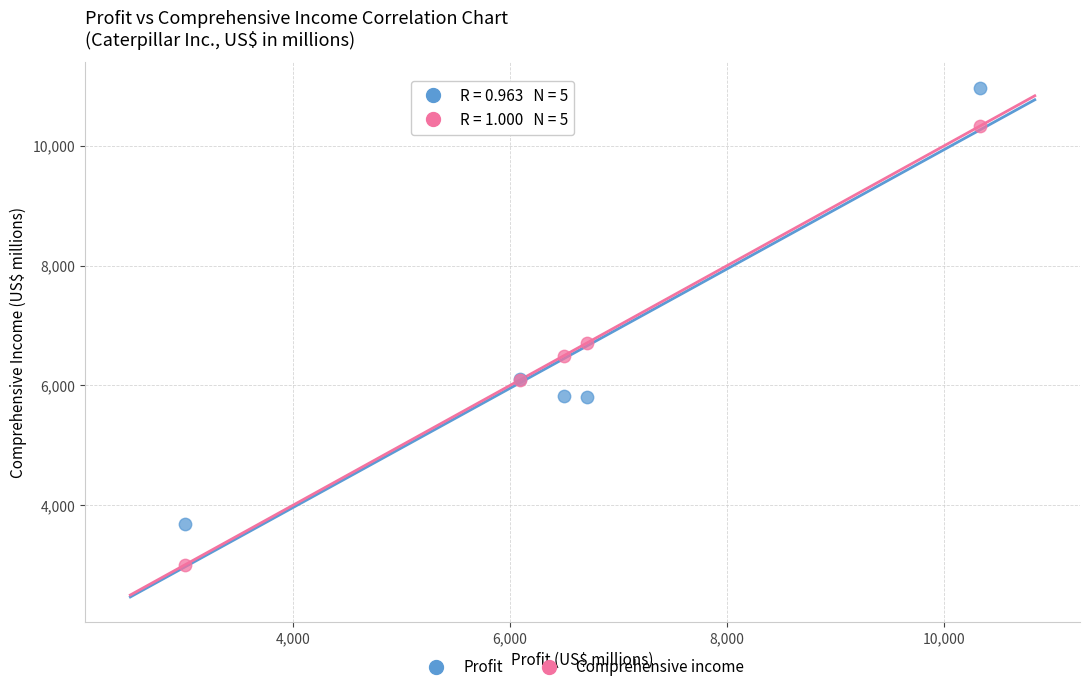

What is the X range (max minus min) for the scatter plot?

7329